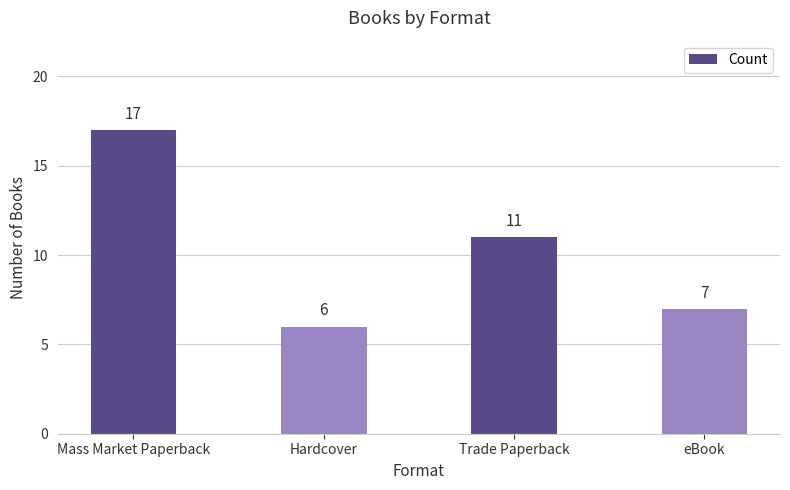

Reading left to right, extract all data points from this chart.

Mass Market Paperback=17	Hardcover=6	Trade Paperback=11	eBook=7